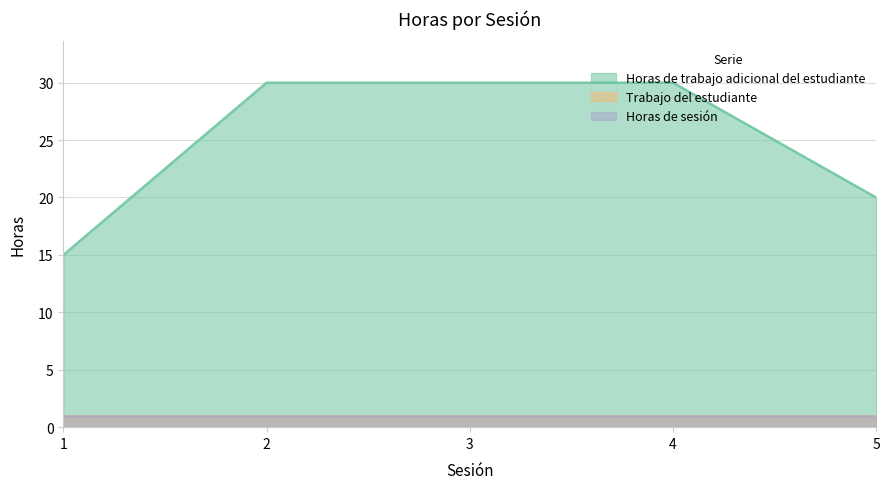

Reading right to left, what are all the values shown in this chart?

Horas de trabajo adicional del estudiante: 20	30	30	30	15
Trabajo del estudiante: 1	1	1	1	1
Horas de sesión: 1	1	1	1	1